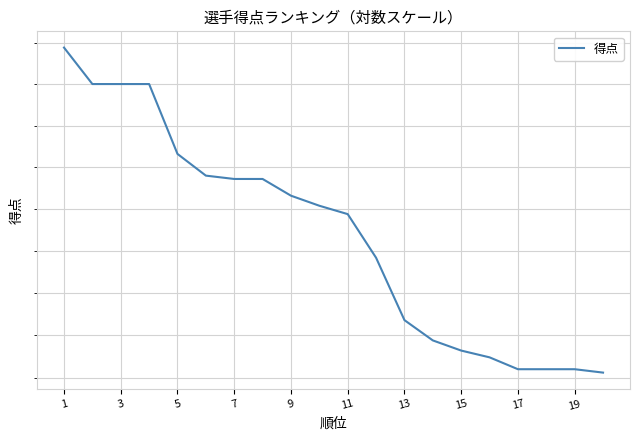

Is this an area chart (filled region under the line)?

No